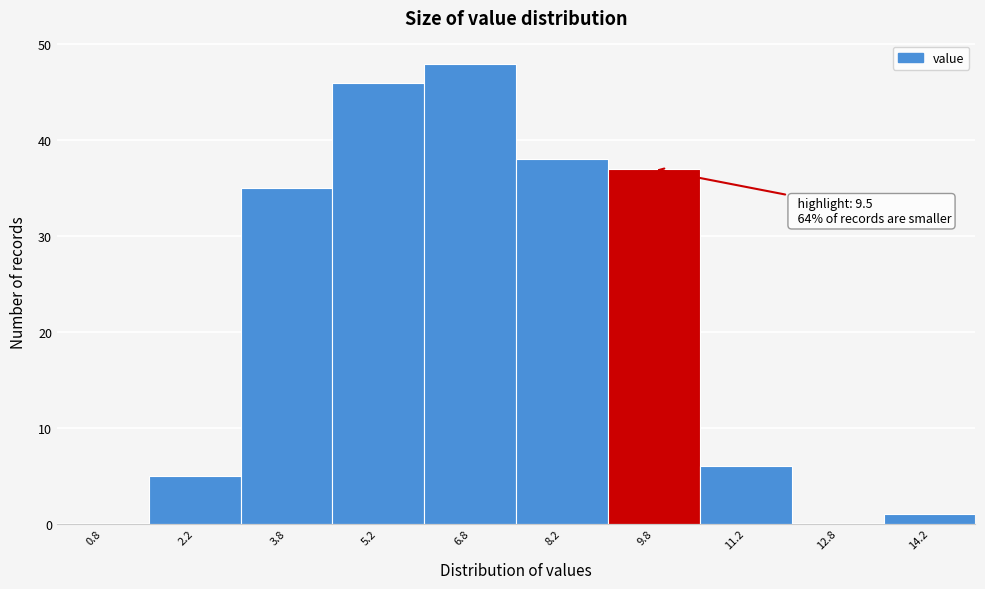

Over which range of the x-axis is the bar tallest?

6.0 to 7.5